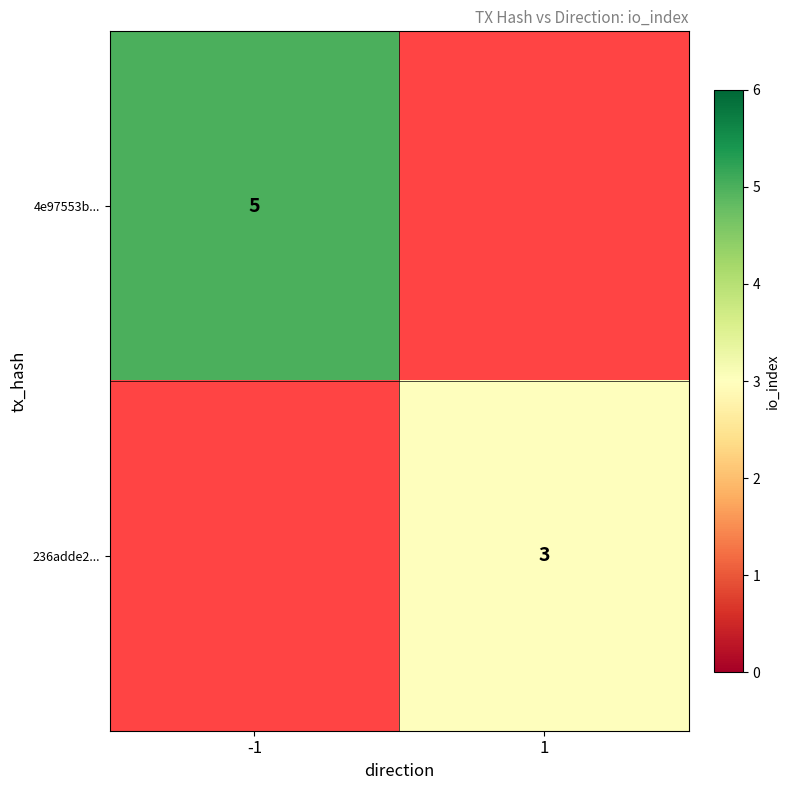

Is the value of 236adde2... at 1 greater than the value of 4e97553b... at -1?

No